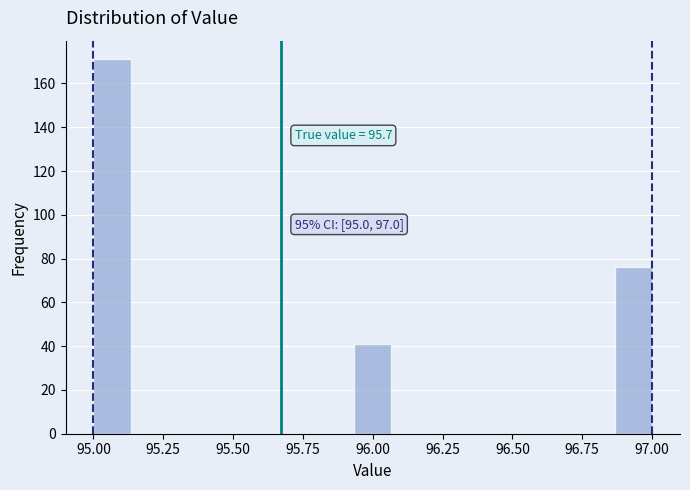

Around what value on the x-axis is the tallest bar? Give the approximate position of its centre, as read against the axis.

95.05